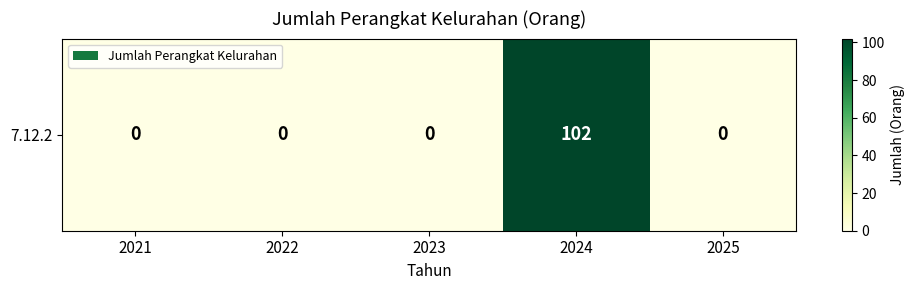

Reading left to right, transcribe all the data shown in this chart.

0	0	0	102	0